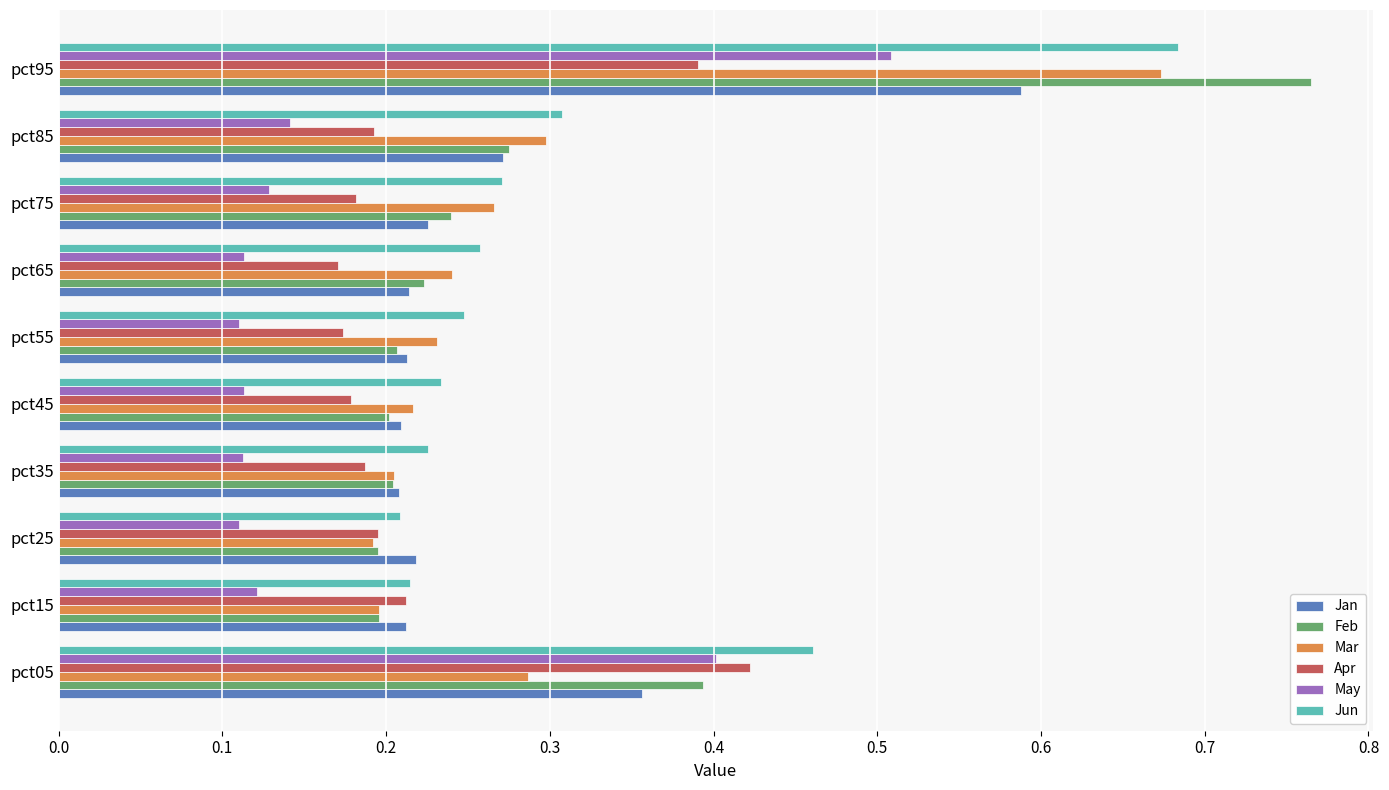

How many Mar values are between 0 and 1?

10